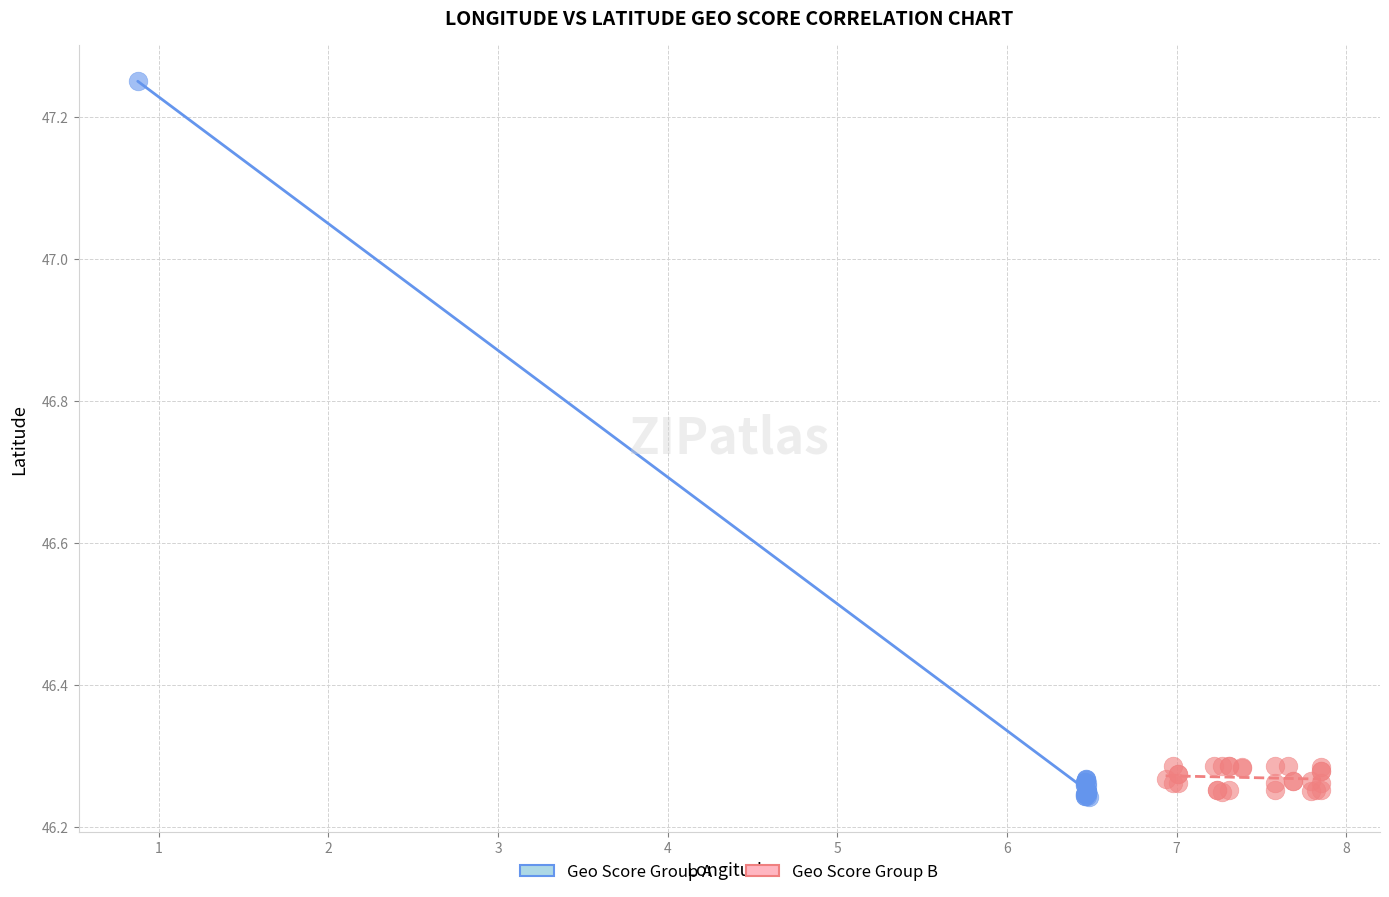

Which series has the largest Y range (max minus min)?

Geo Score Group A